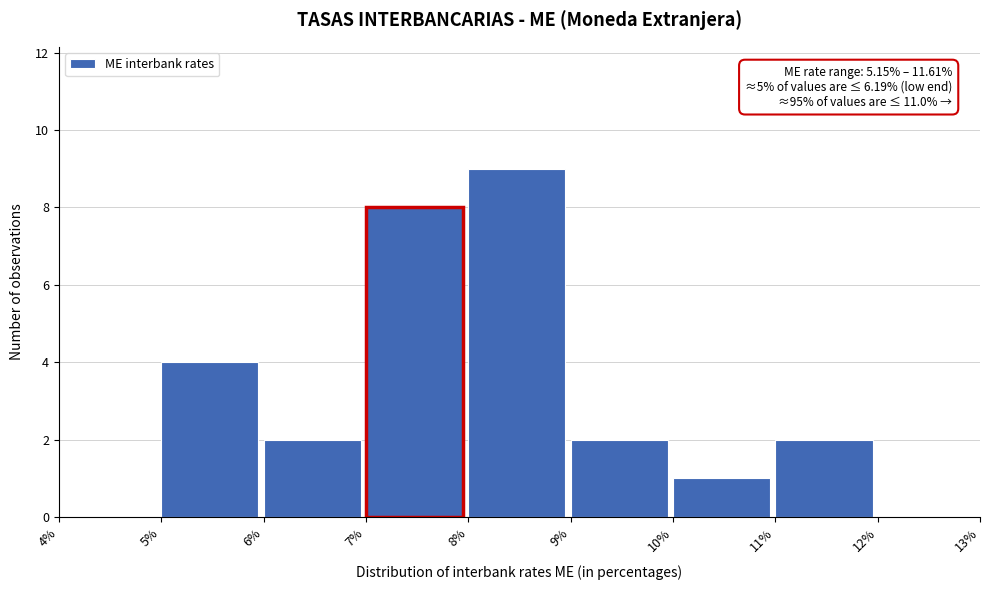

Over which range of the x-axis is the bar tallest?

8% to 9%